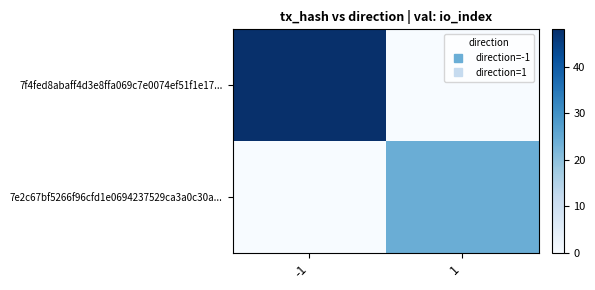

At -1, list the series in order from largest to smallest.

7f4fed8abaff4d3e8ffa069c7e0074ef51f1e17..., 7e2c67bf5266f96cfd1e0694237529ca3a0c30a...